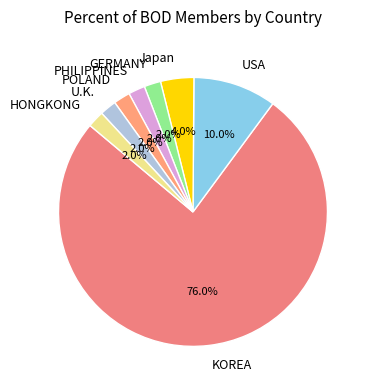

To the nearest percent, what is the average slice percentage?

12%